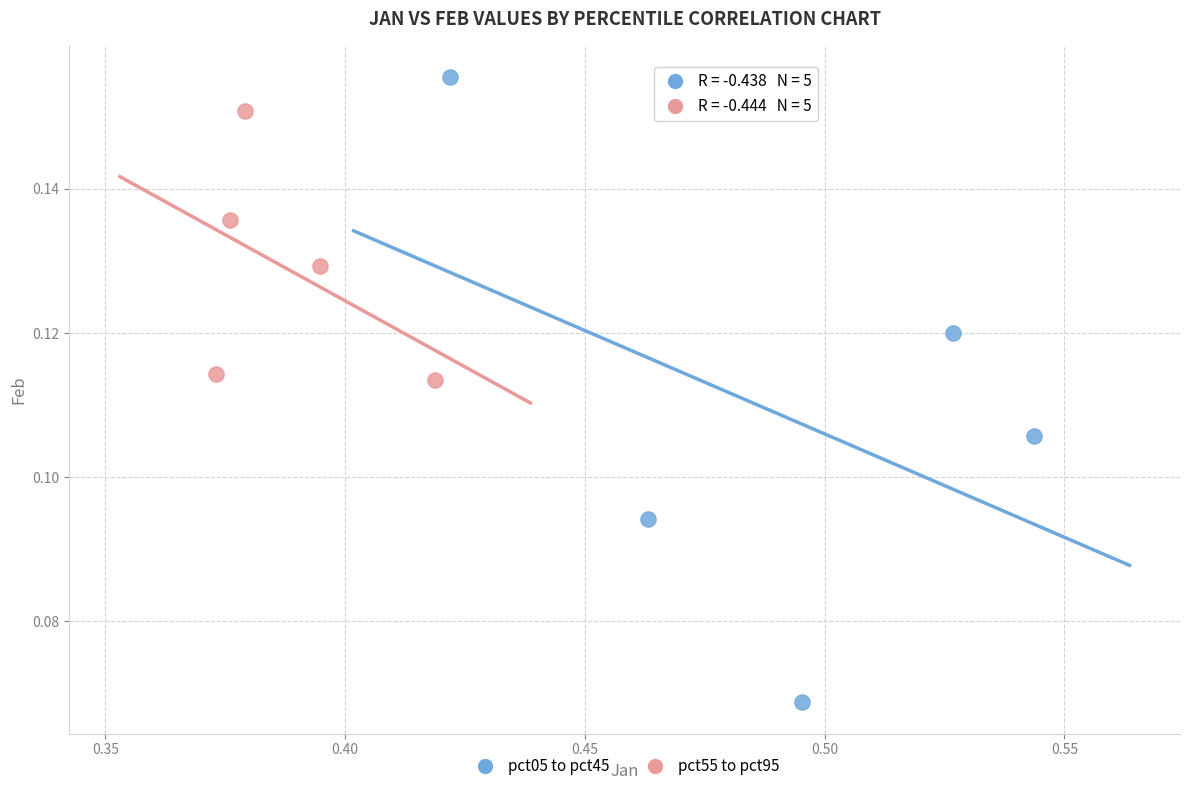

Which series contains the lowest Y value?

pct05 to pct45